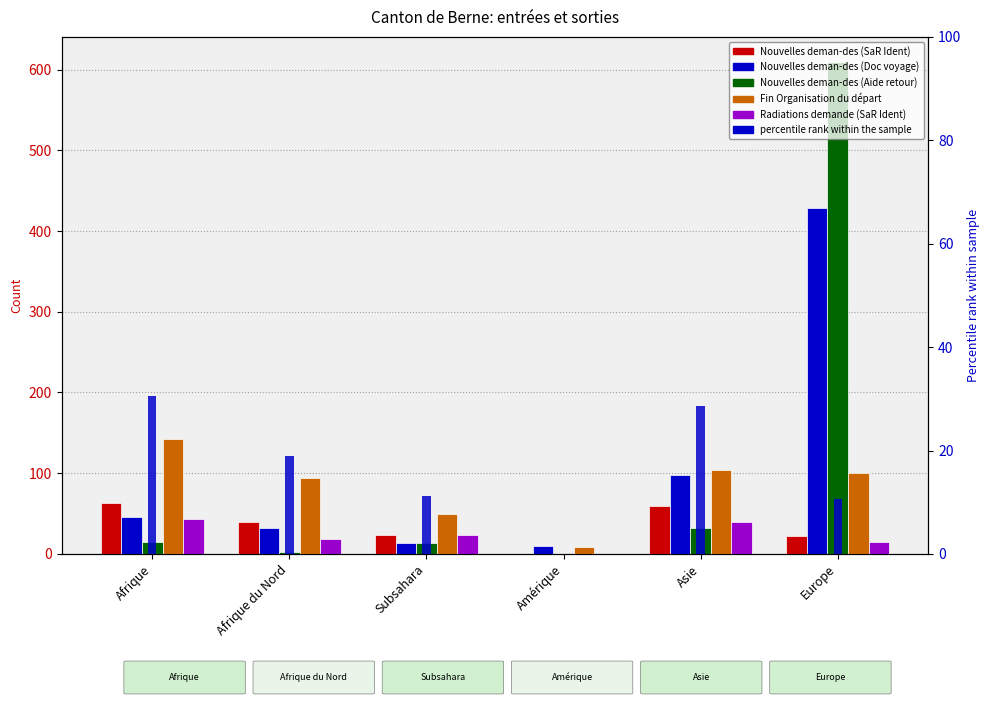

Is the value of Nouvelles deman-des (SaR Ident) at Asie greater than the value of Nouvelles deman-des (Aide retour) at Afrique?

Yes